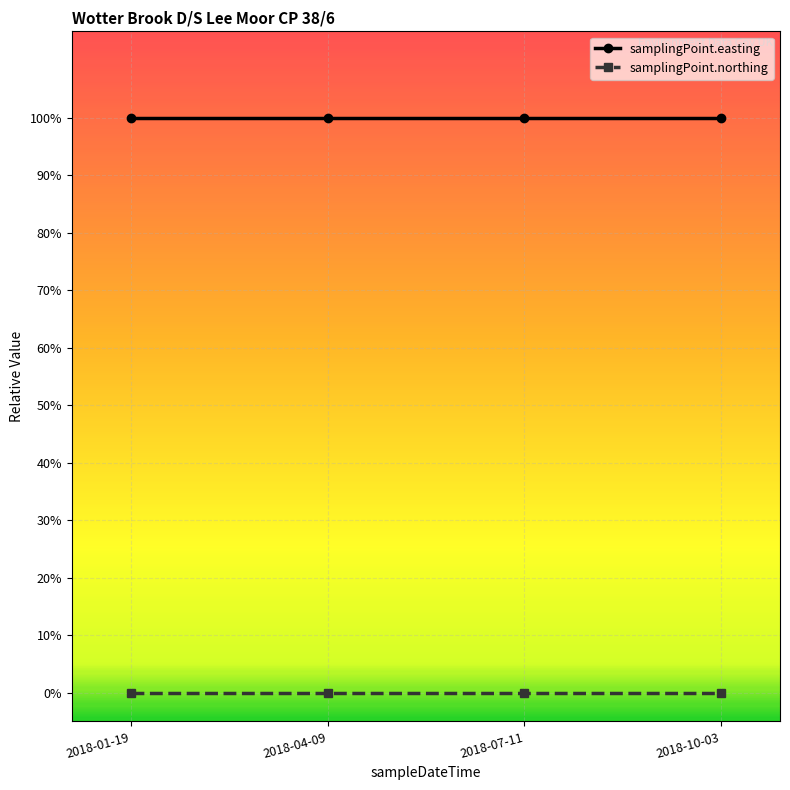

Is this an area chart (filled region under the line)?

No